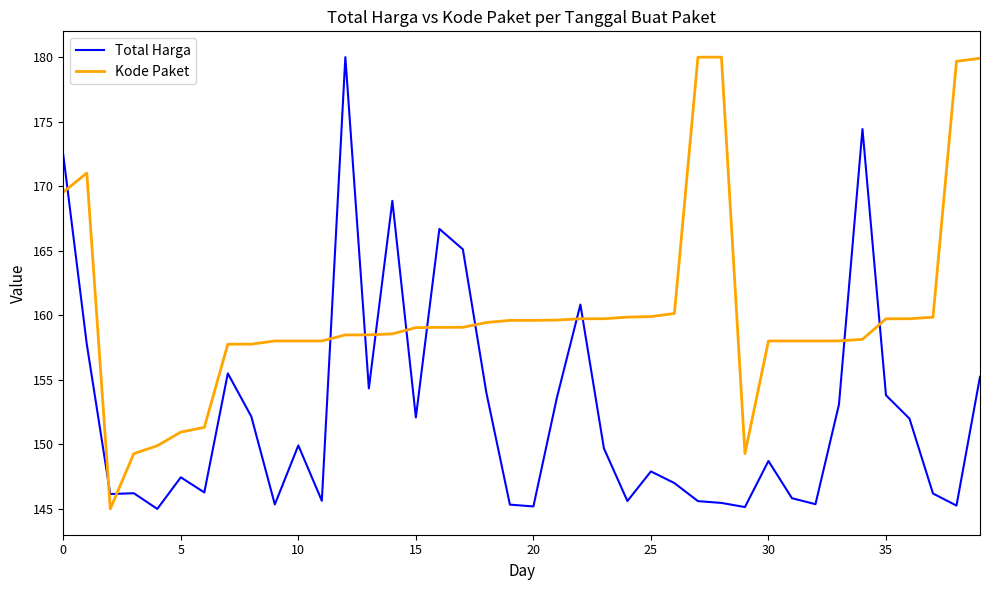

Which series has the largest total across all categories?

Kode Paket